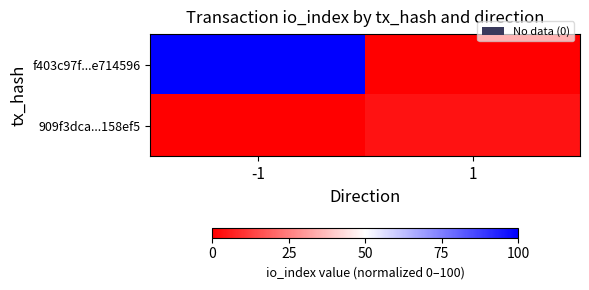

Reading left to right, what are all the values shown in this chart?

f403c97f...e714596: -1=100.0	1=0.0
909f3dca...158ef5: -1=0.0	1=3.8